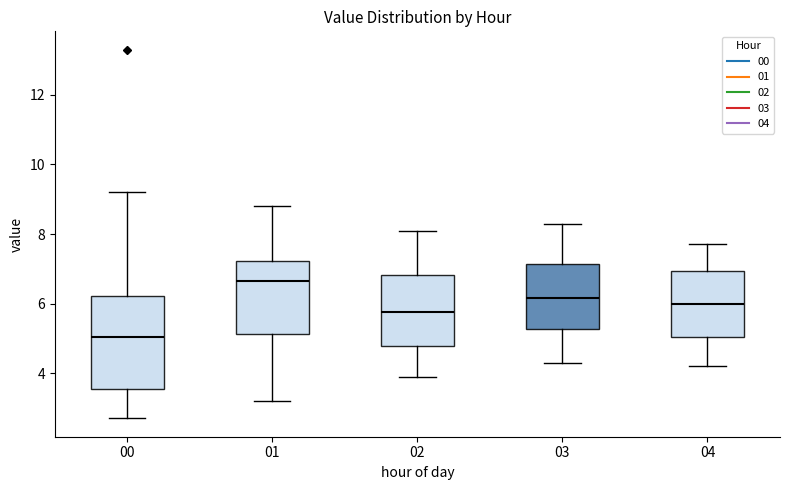

Reading left to right, read every box against the y-axis: the position of its median line, the range the box covers, and the ends of its whiskers. The values are not printed on the chart, so give them approximately, as read against the axis.

00: median 5.0, box 3.6 to 6.2, whiskers 2.8 to 9.2
01: median 6.6, box 5.2 to 7.2, whiskers 3.2 to 8.8
02: median 5.8, box 4.8 to 6.8, whiskers 4.0 to 8.2
03: median 6.2, box 5.2 to 7.2, whiskers 4.4 to 8.4
04: median 6.0, box 5.0 to 7.0, whiskers 4.2 to 7.8